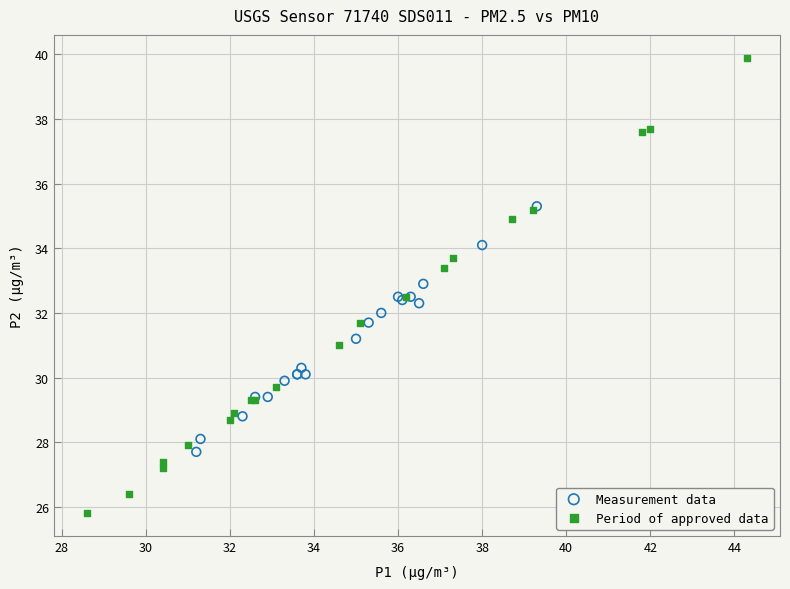

Which series reaches the maximum Y coordinate?

Period of approved data